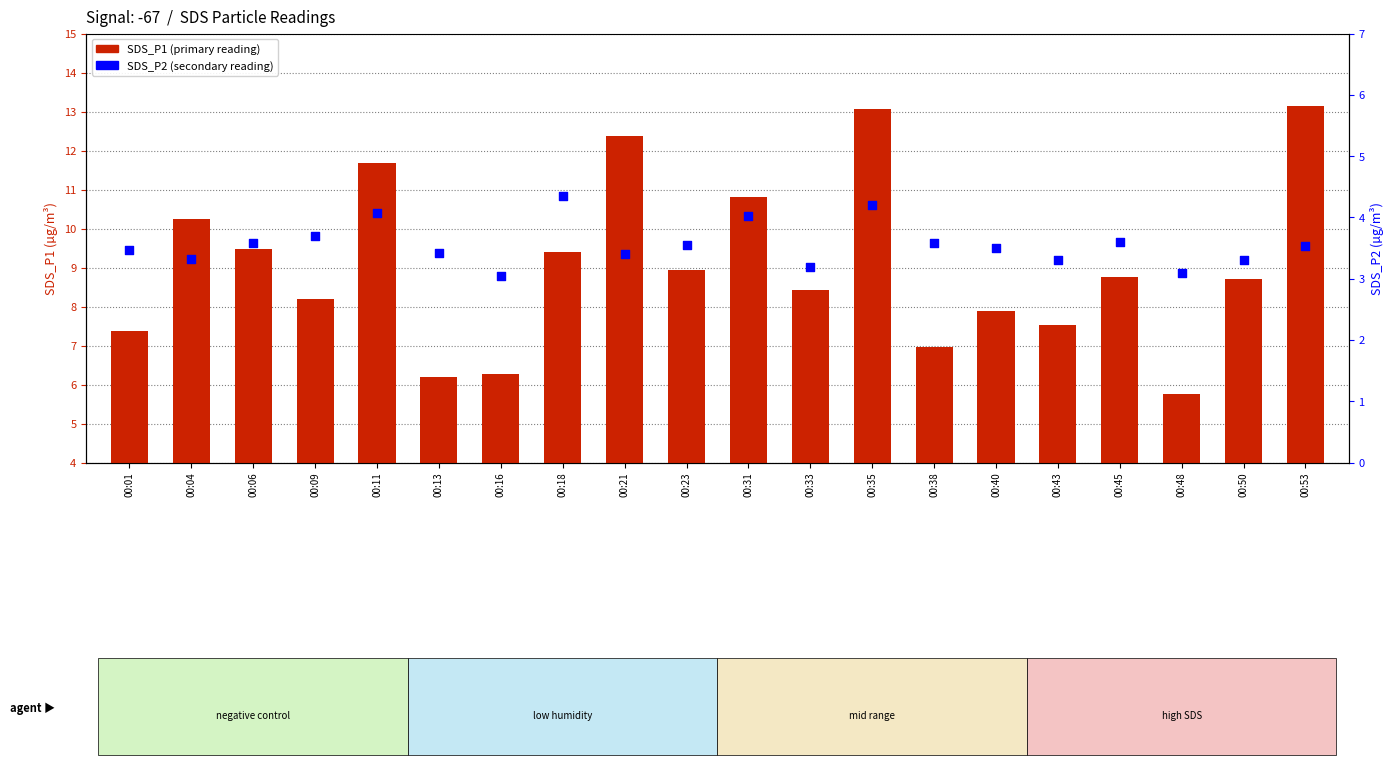

At which category is the sum across all series the highest?

00:35